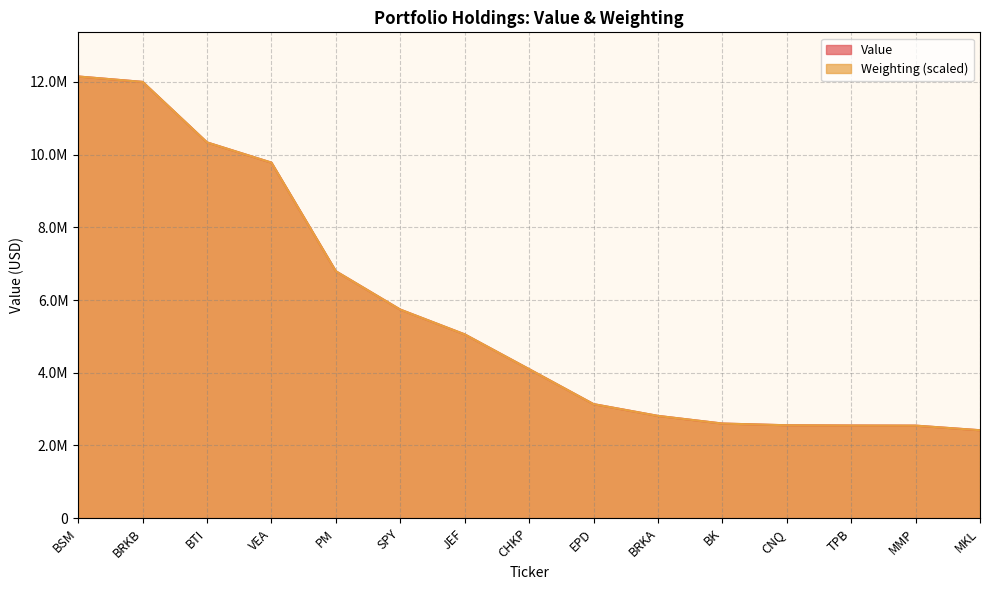

Reading left to right, what are all the values shown in this chart?

Value: 12149369.0	12000765.0	10335989.0	9779010.0	6791191.0	5736450.0	5054997.0	4098181.0	3136420.0	2812266.0	2601468.0	2554380.0	2547581.0	2544141.0	2417594.0
Weighting: 12149369.0	12000880.9	10335784.1	9779905.7	6791107.6	5736461.7	5054939.6	4098016.6	3136017.0	2812389.2	2601713.8	2554756.1	2547141.3	2544603.0	2417690.2